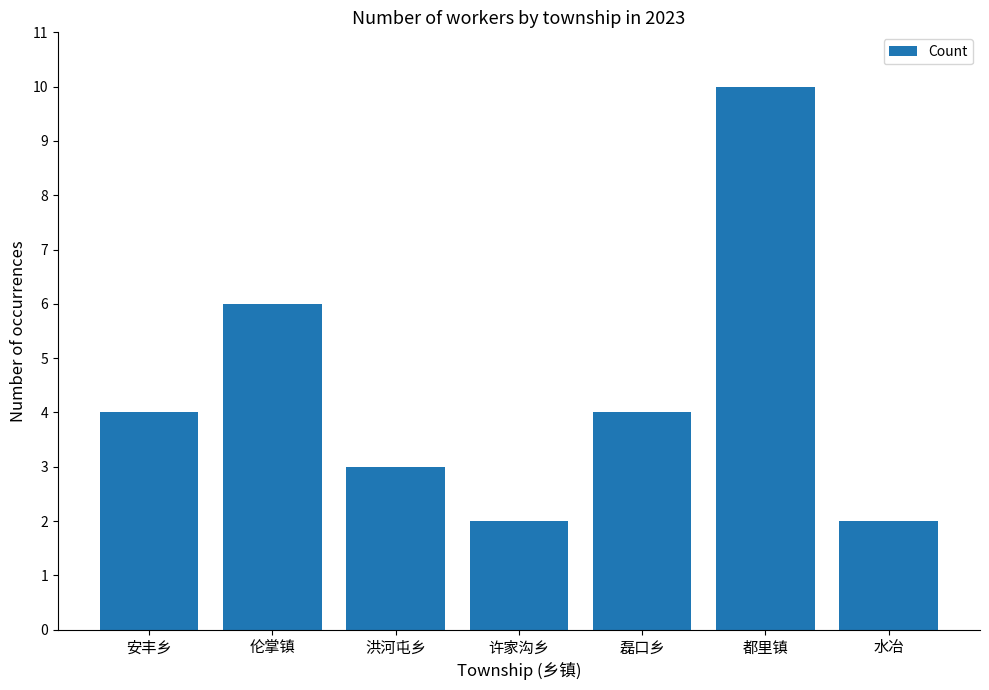

Is it true that the value at 洪河屯乡 is 3?

True